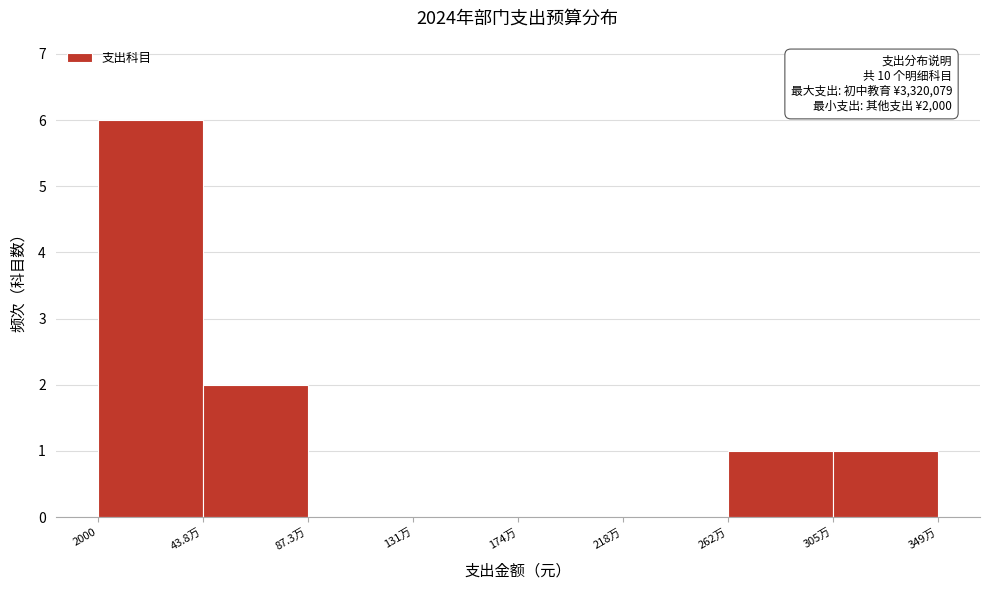

Reading left to right, list all the values displayed in this chart.

2000=6	43.8万=2	87.3万=0	131万=0	174万=0	218万=0	262万=1	305万=1